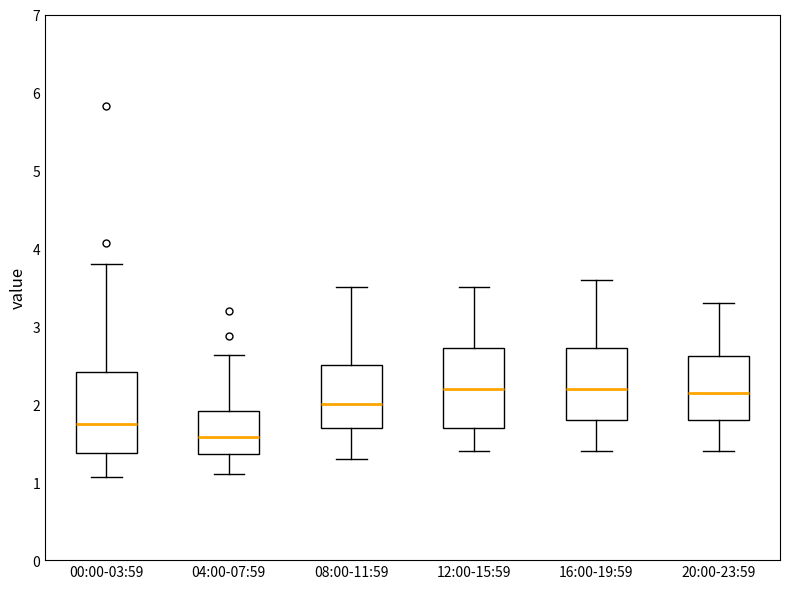

Reading left to right, transcribe this box plot: for each box, give where its median line is, the range the box spans, and where its two whiskers end, as read against the y-axis. The values are not printed on the chart, so give them approximately, as read against the axis.

00:00-03:59: median 1.8, box 1.4 to 2.4, whiskers 1.1 to 3.8
04:00-07:59: median 1.6, box 1.4 to 1.9, whiskers 1.1 to 2.6
08:00-11:59: median 2.0, box 1.7 to 2.5, whiskers 1.3 to 3.5
12:00-15:59: median 2.2, box 1.7 to 2.7, whiskers 1.4 to 3.5
16:00-19:59: median 2.2, box 1.8 to 2.7, whiskers 1.4 to 3.6
20:00-23:59: median 2.2, box 1.8 to 2.6, whiskers 1.4 to 3.3